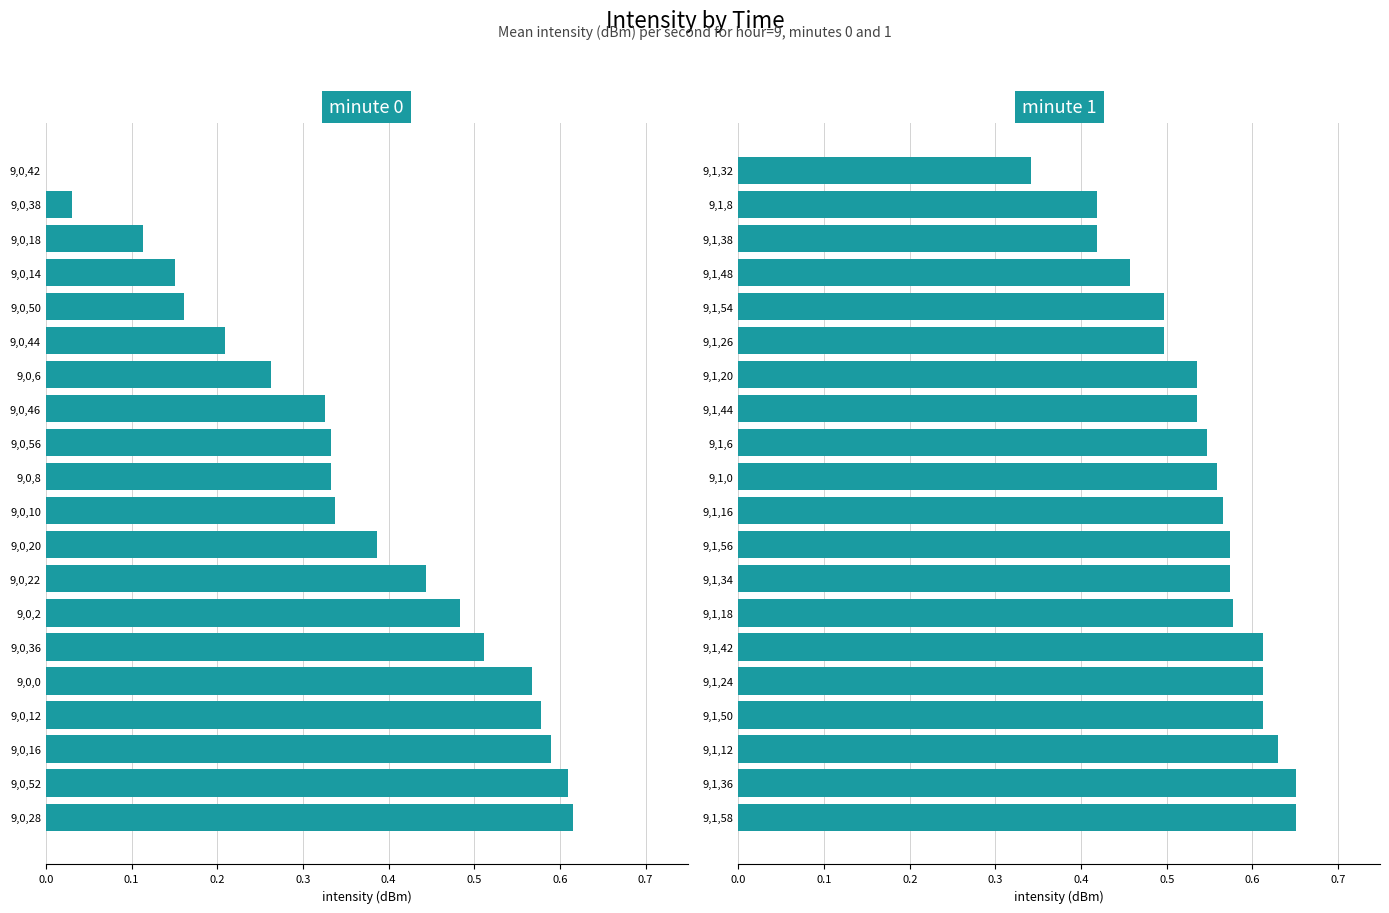

How many data points does each series have?

20